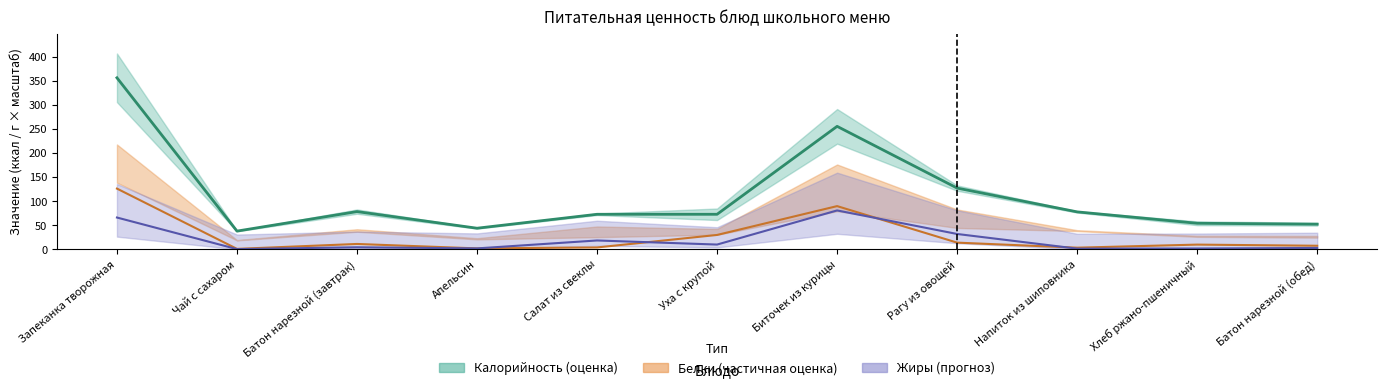

Between Батон нарезной (обед) and Напиток из шиповника, which is larger?

Напиток из шиповника